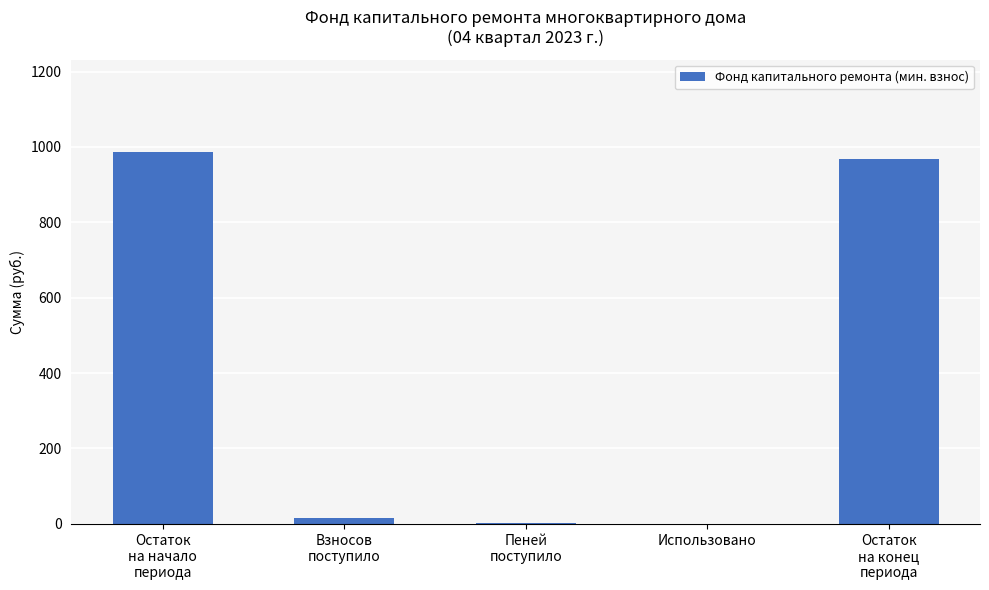

What is the greatest value displayed?

985.4